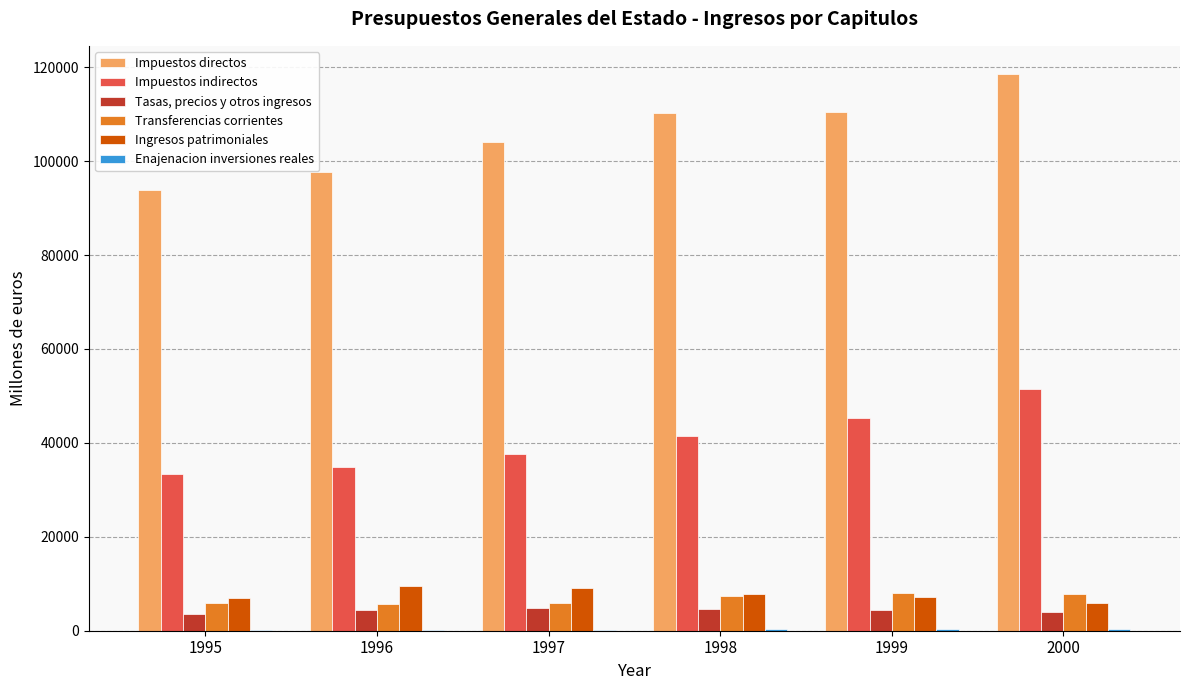

What is the approximate value of Ingresos patrimoniales at 1999?

7165.5